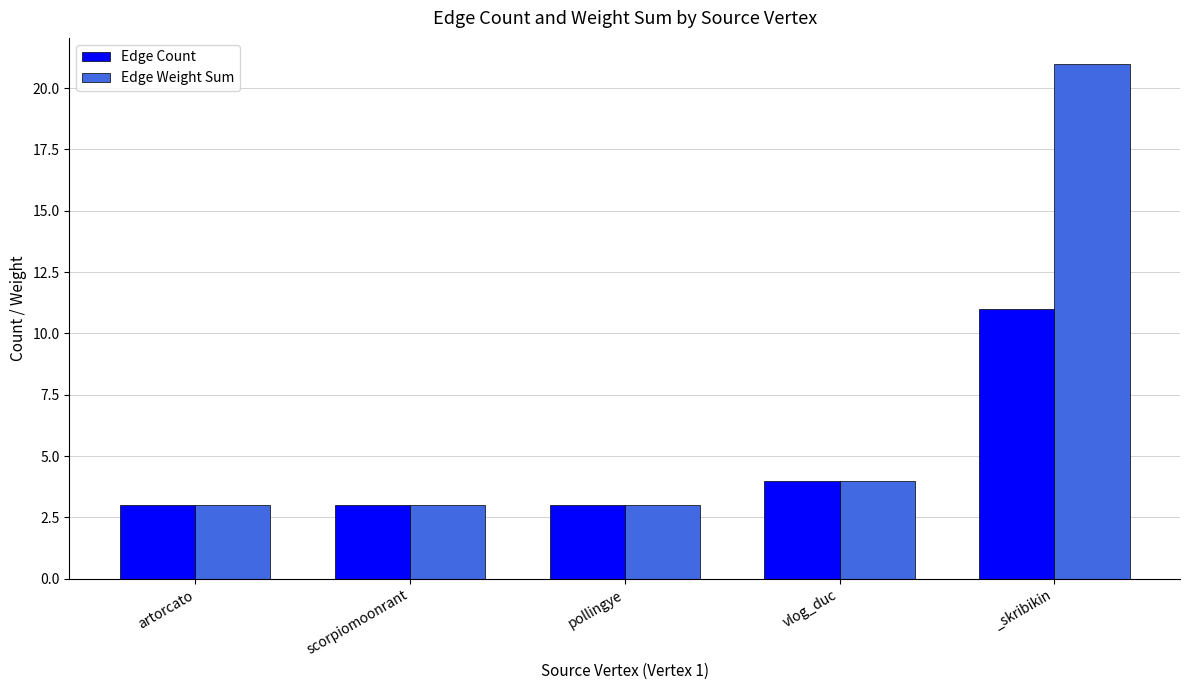

Reading right to left, extract all data points from this chart.

Edge Count: 11	4	3	3	3
Edge Weight Sum: 21	4	3	3	3